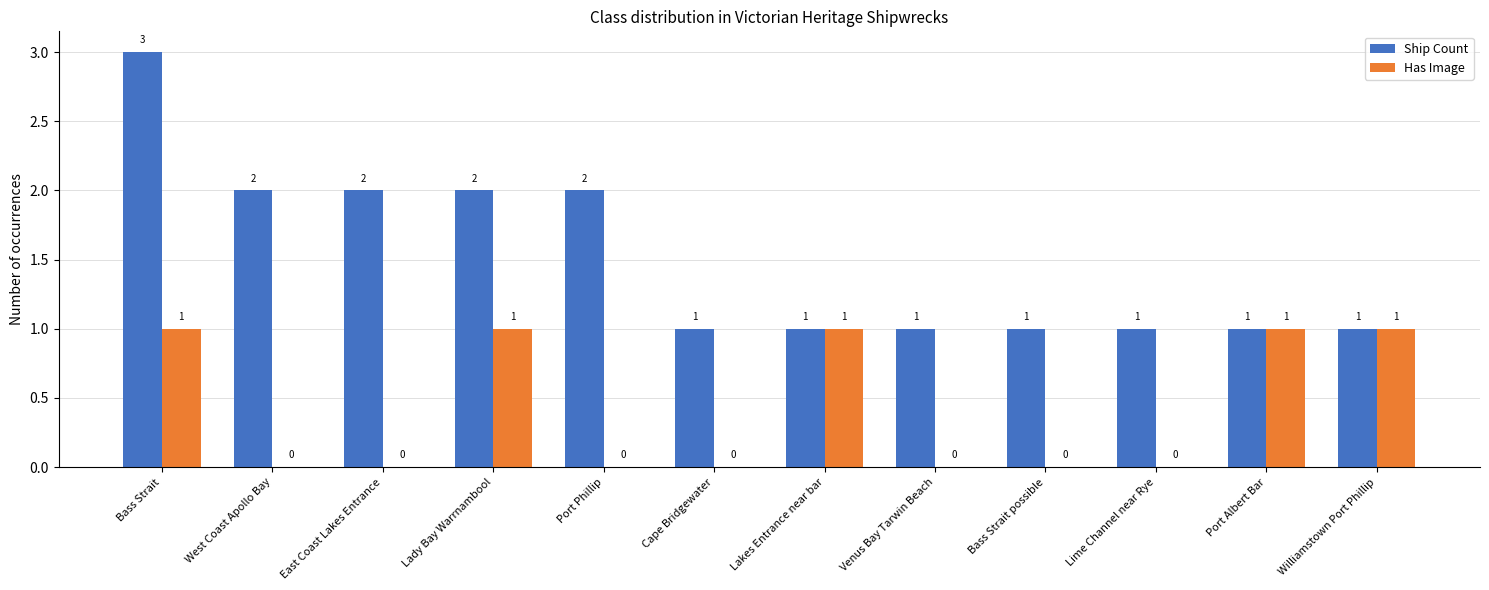

At which category is the sum across all series the highest?

Bass Strait